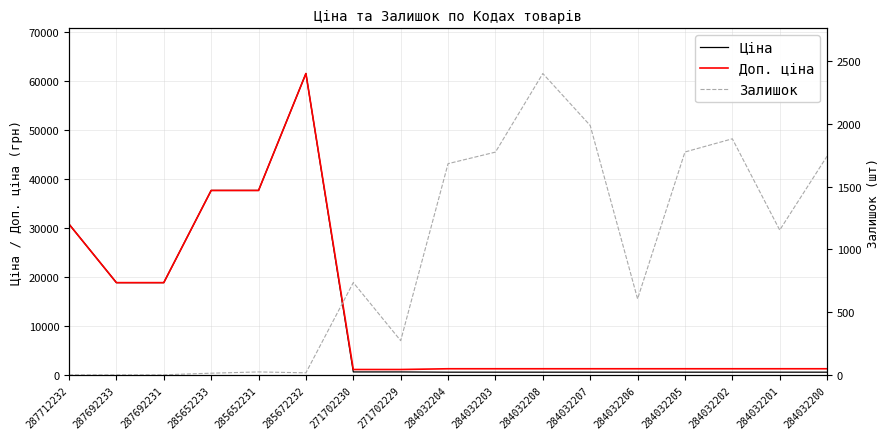

What is the spread (max minus min) of values at 287712232?

30717.1